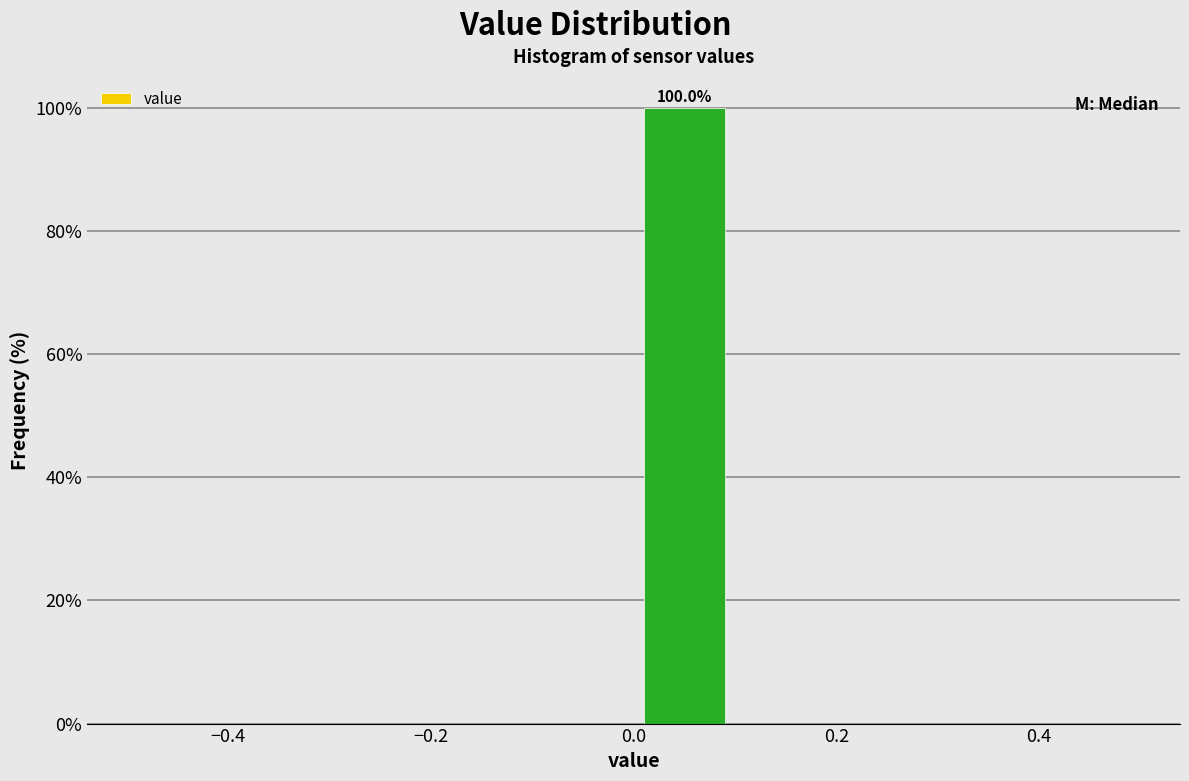

Which range on the x-axis has the tallest bar?

0.0 to 0.1